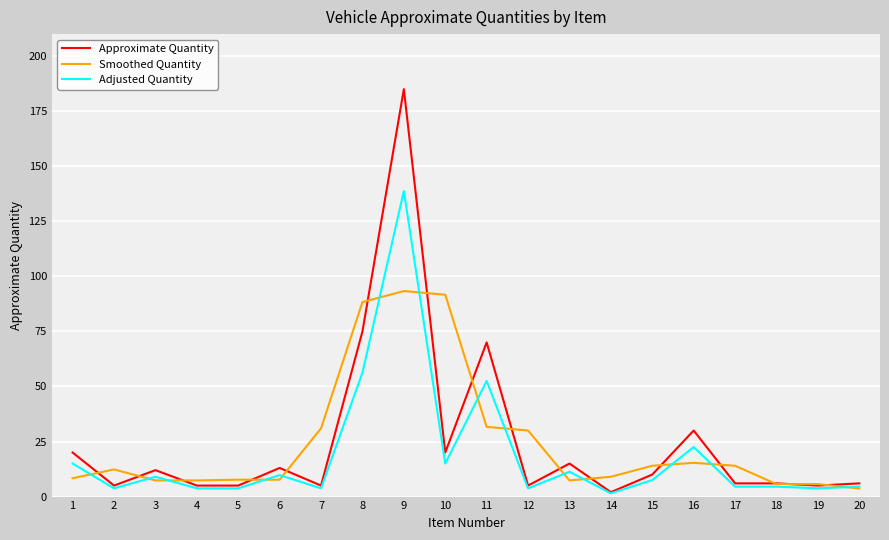

Which category has the highest value across all series?

9